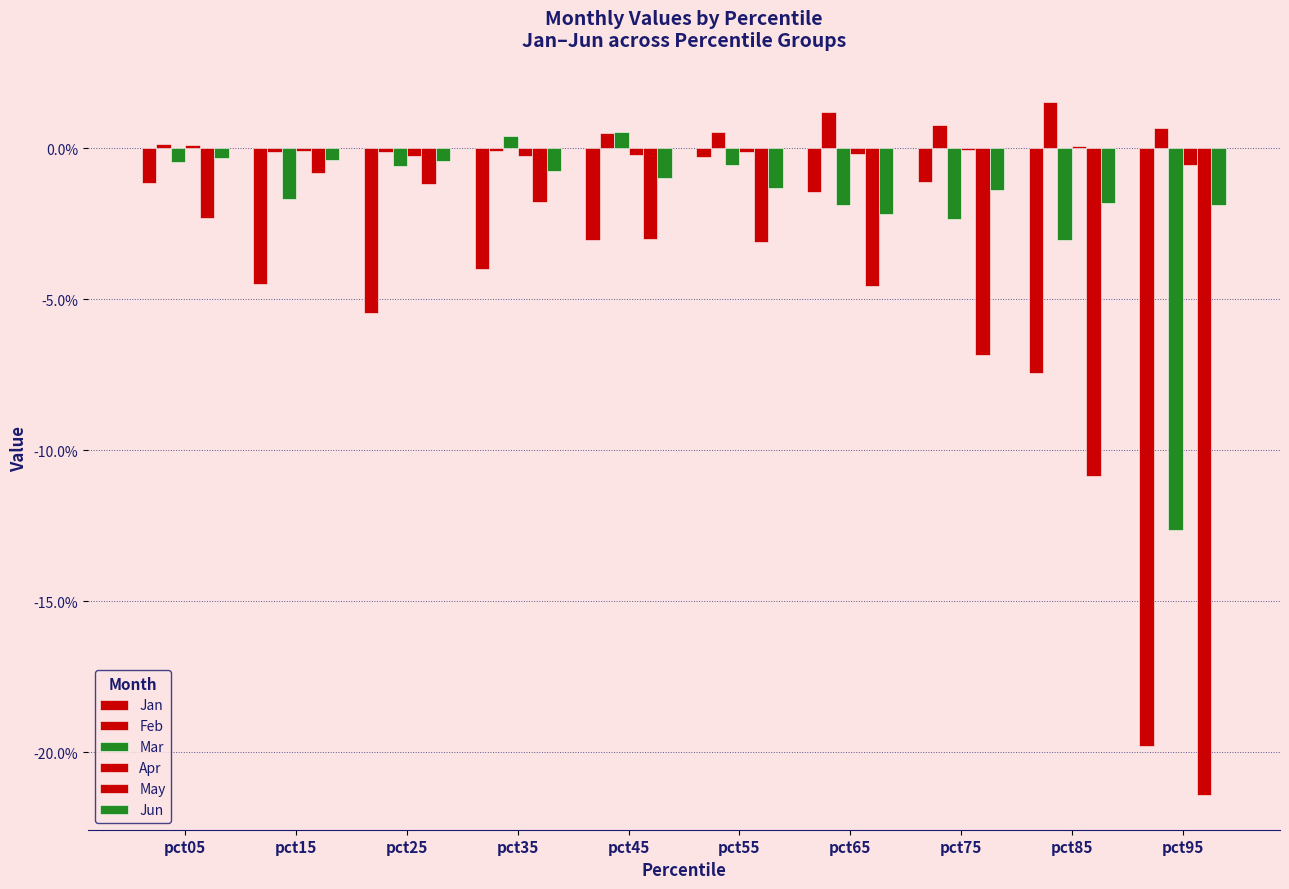

At how many categories does at least one series exceed 0?

8